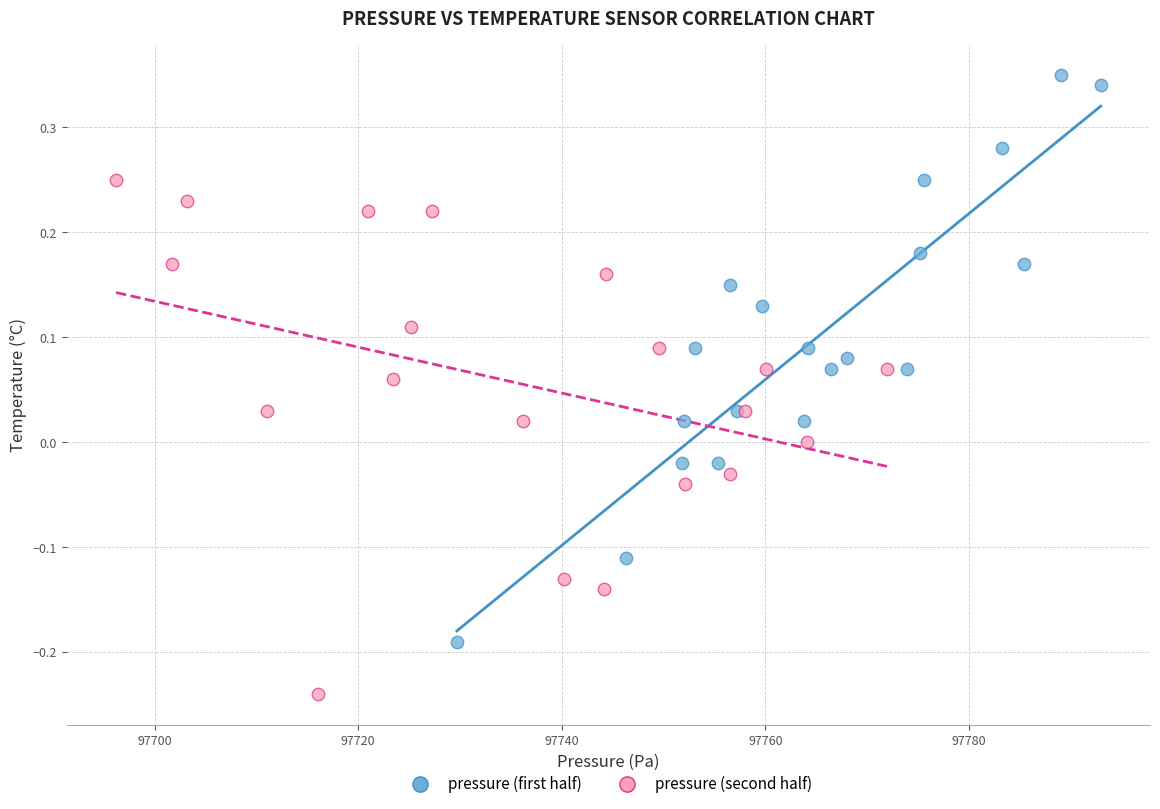

Which series reaches the maximum Y coordinate?

pressure (first half)